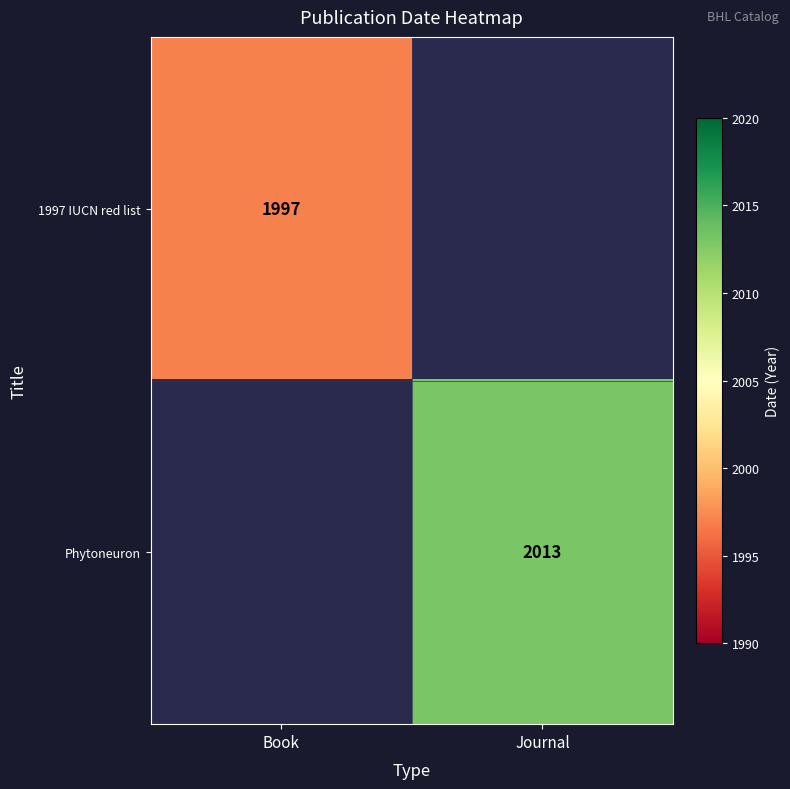

At which category does the chart reach its peak across all series?

Journal